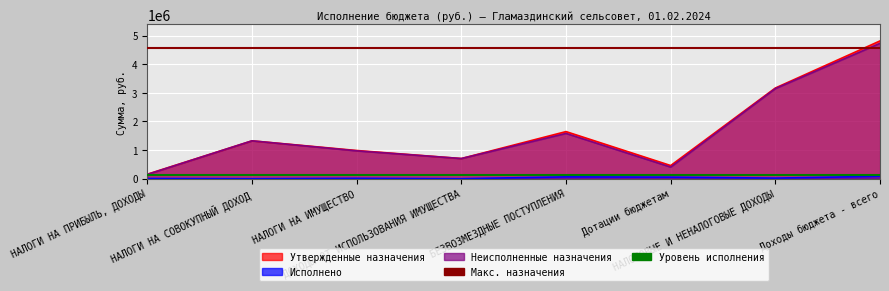

What is the maximum value shown in the chart?

4812804.0